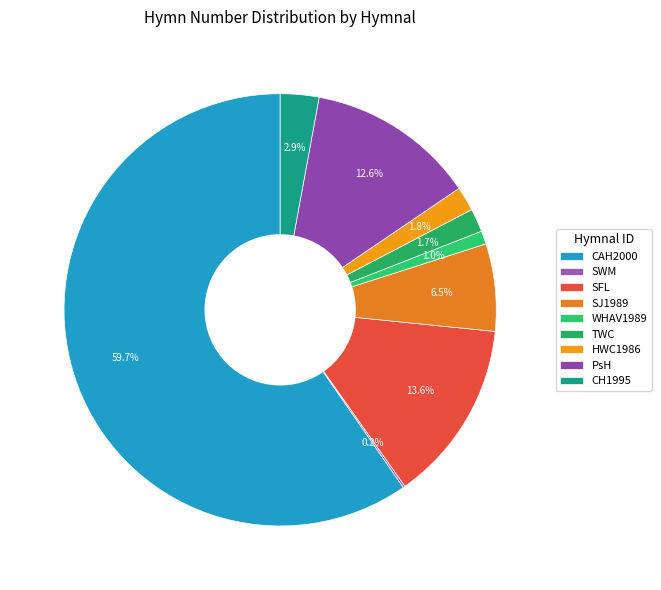

Is the sum of TWC and WHAV1989 greater than half?

No